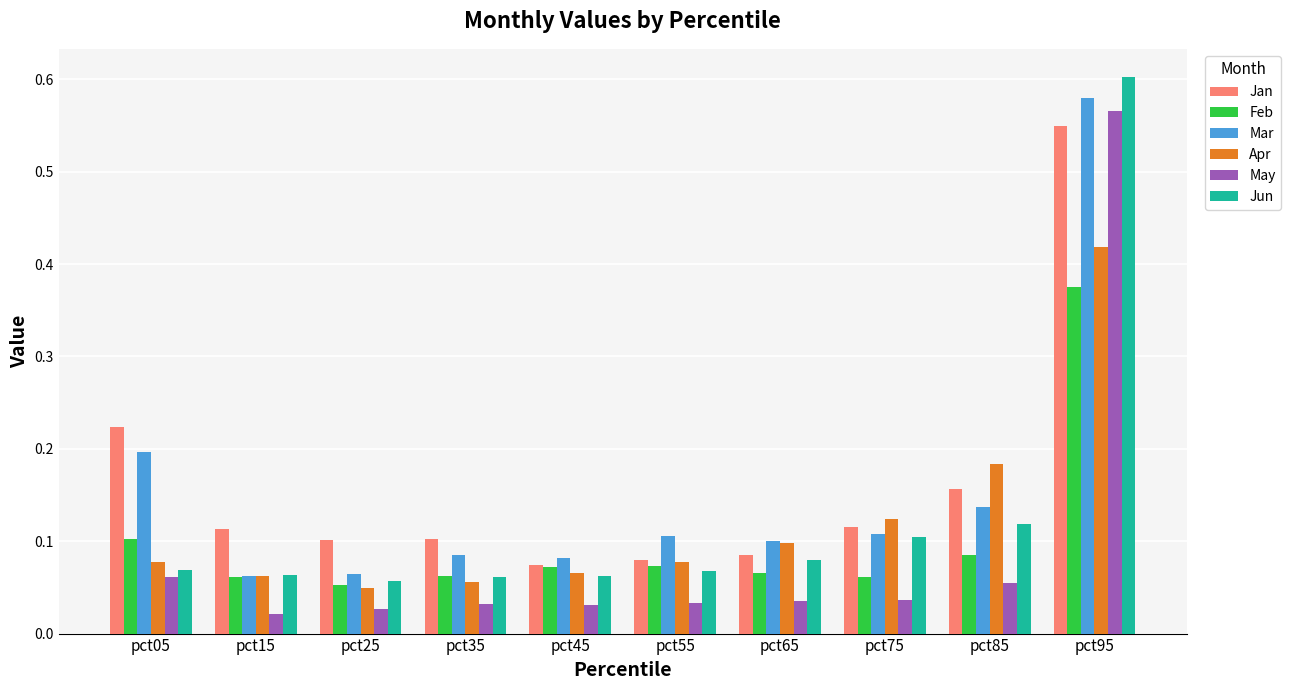

Which category has the highest value in the Mar series?

pct95